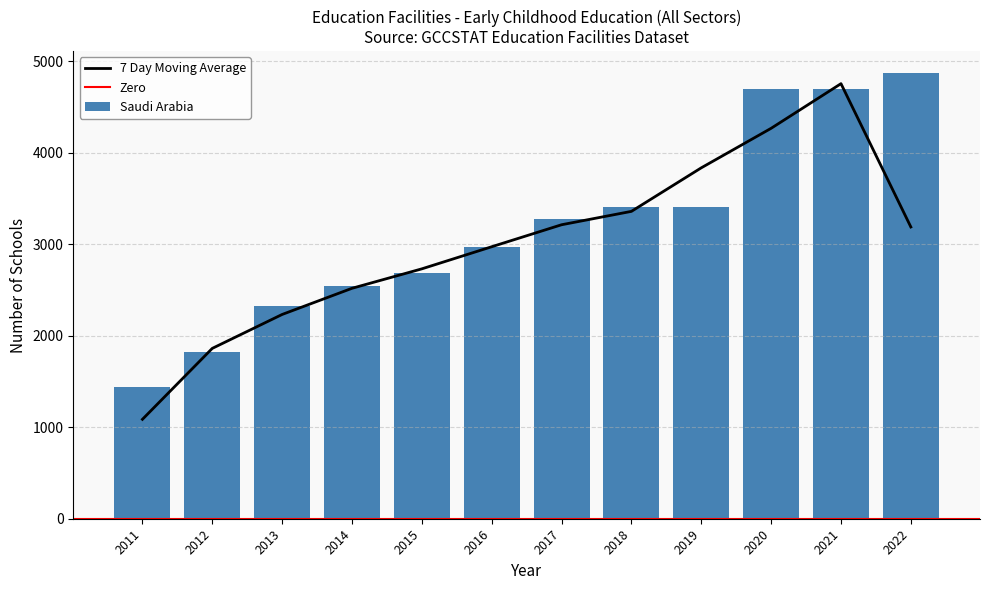

At which label is 7 Day Moving Average closest to 2921?

2016